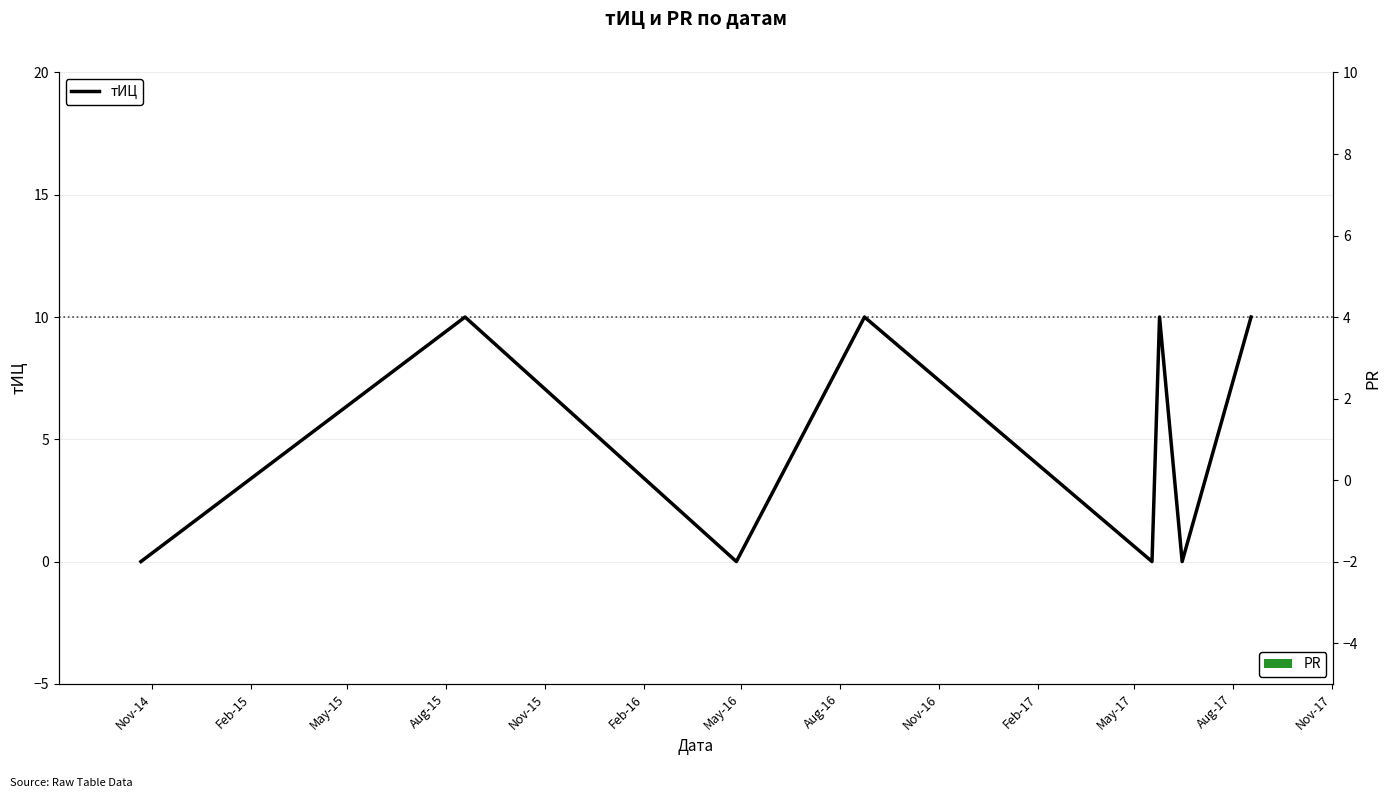

The value at May-16 is 0. True or false?

True